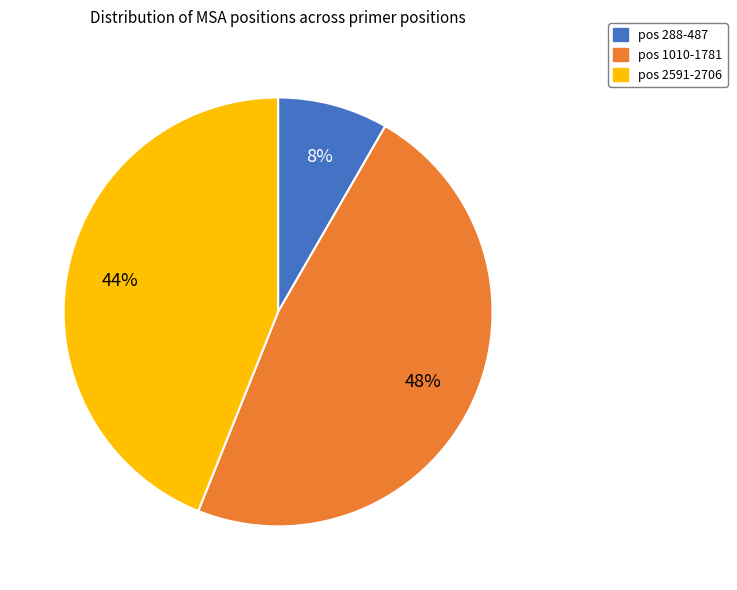

Does any single category account for the majority?

No